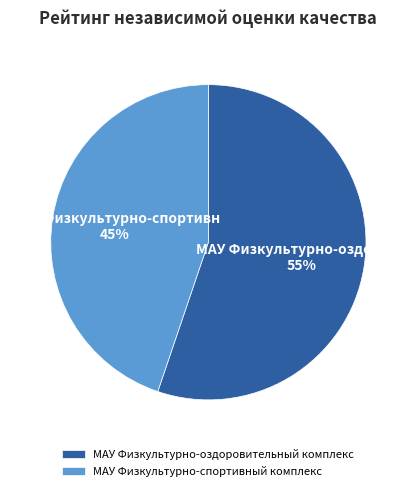

To the nearest percent, what is the average slice percentage?

50%